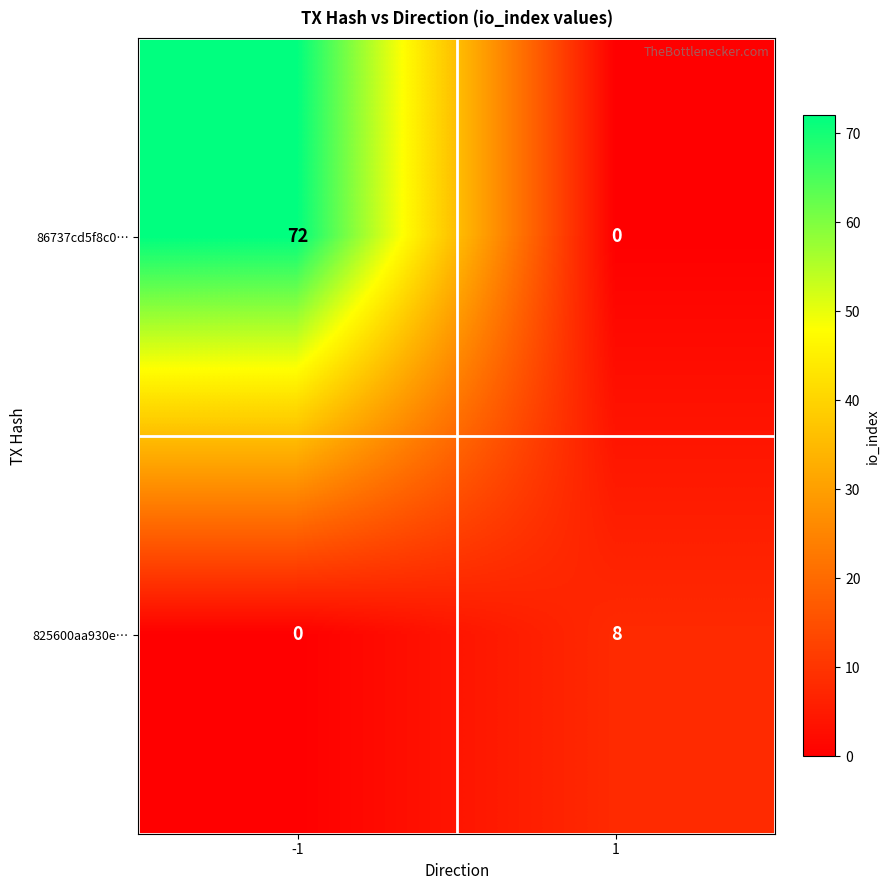

Rank the series at 1 from lowest to highest value.

86737cd5f8c0…, 825600aa930e…